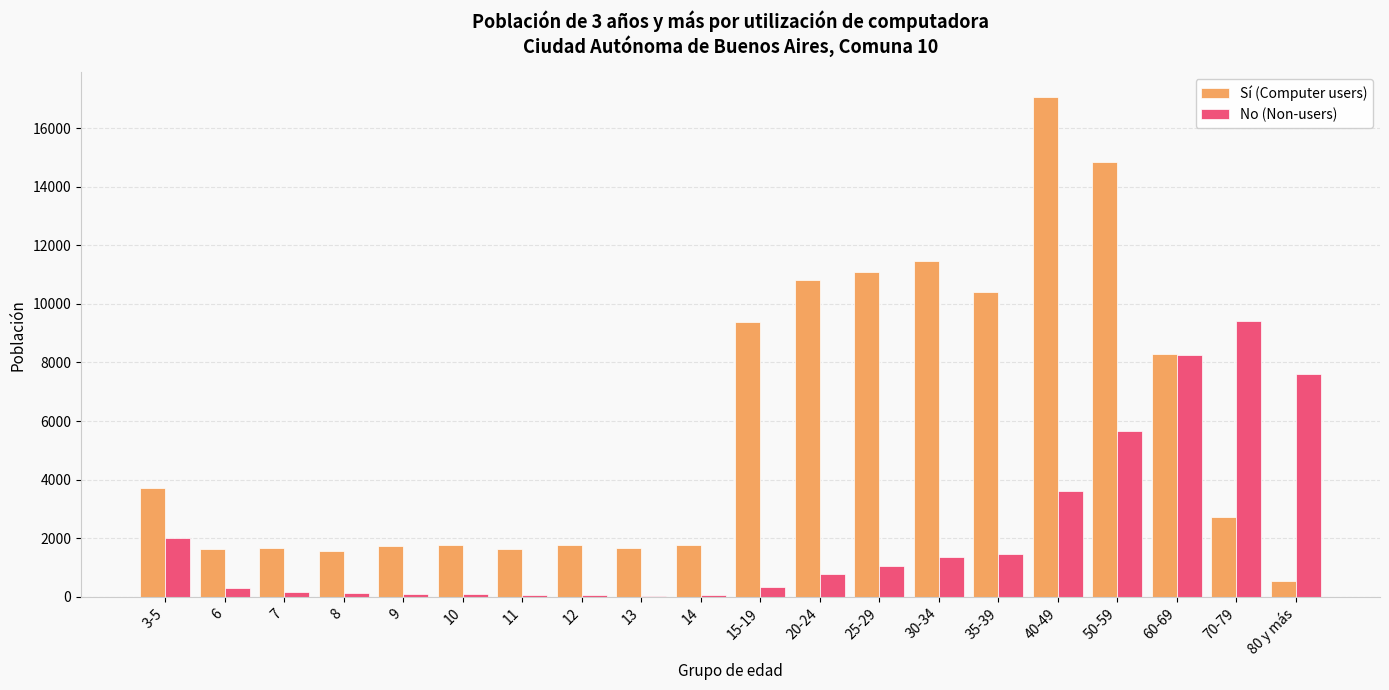

Which series changed the most between 14 and 35-39?

Sí (Computer users)